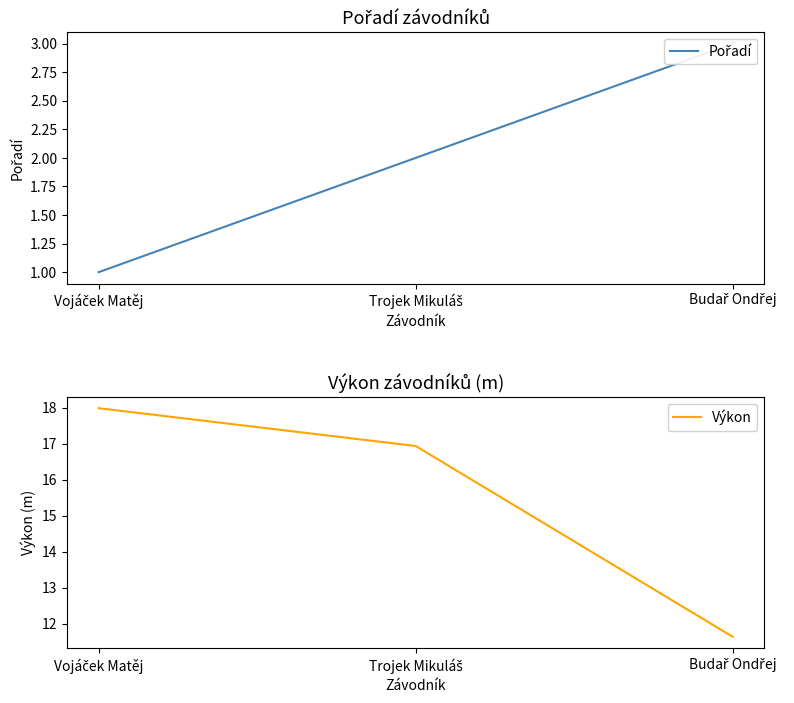

Between Trojek Mikuláš and Vojáček Matěj, which is larger?

Trojek Mikuláš